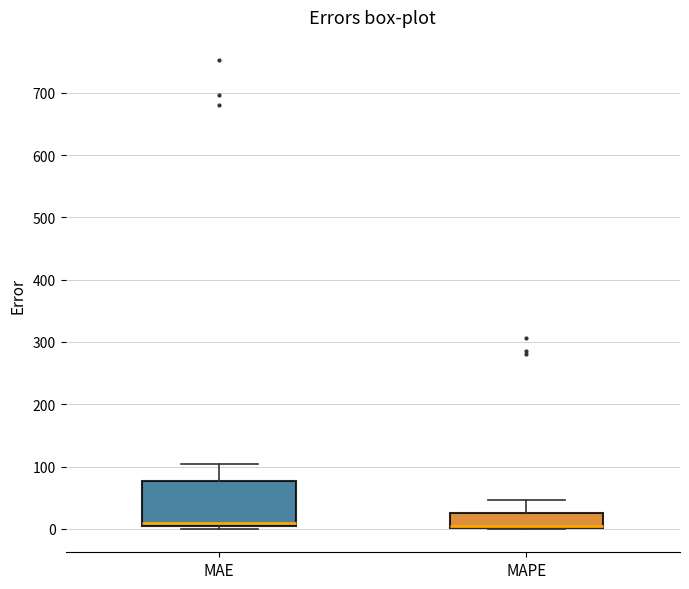

Where is the upper edge of the box for MAE on the y-axis? The values are not printed on the chart, so give them approximately, as read against the axis.

80